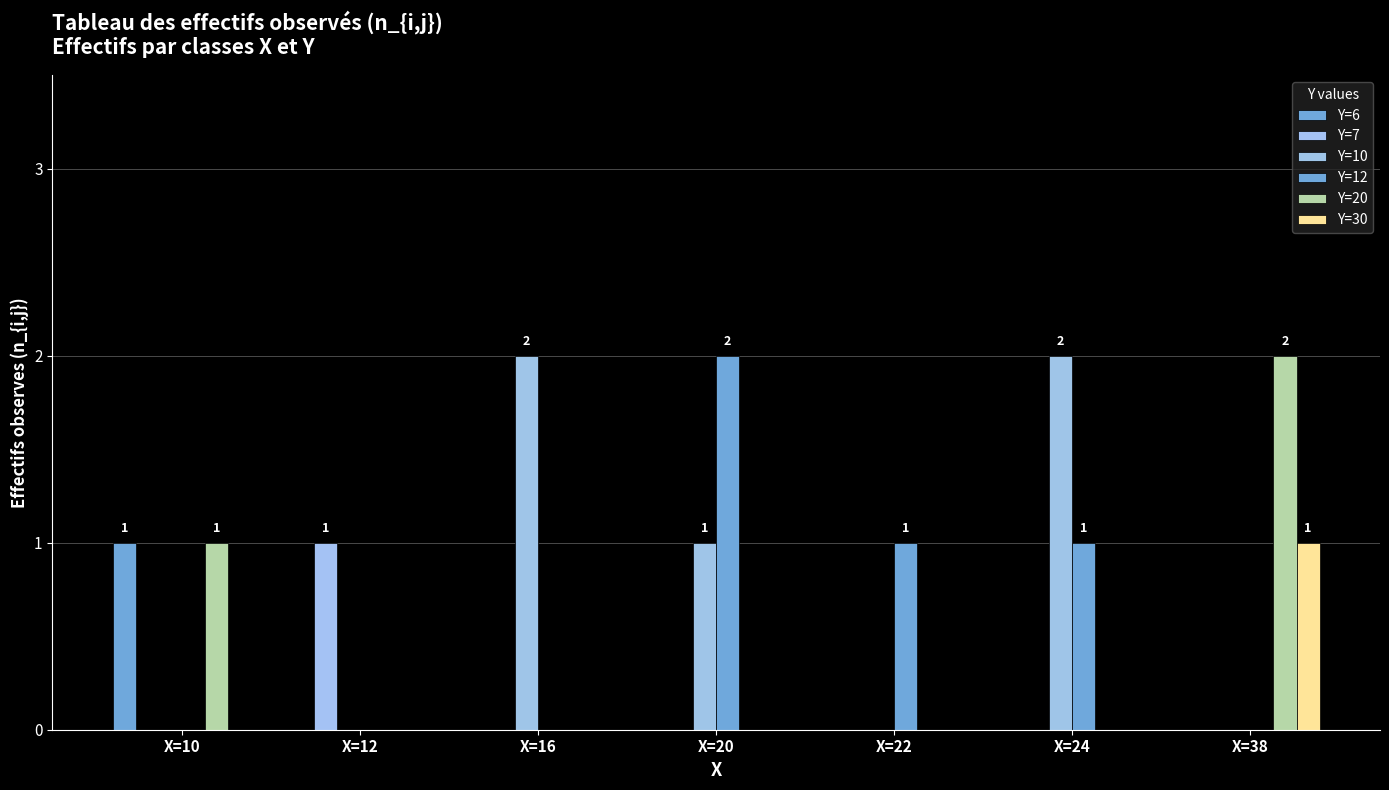

At how many categories does at least one series exceed 1?

4